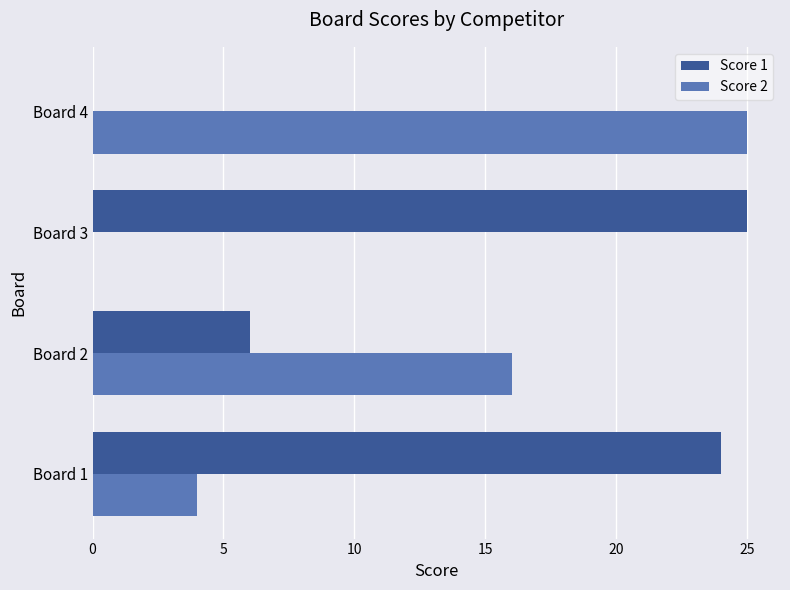

At which label does Score 2 reach its peak?

Board 4